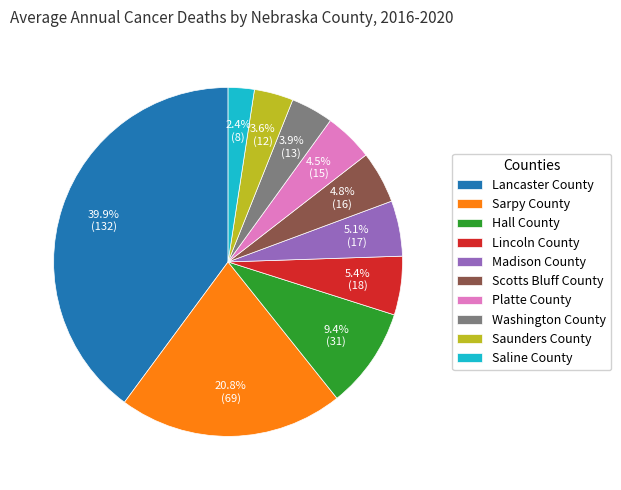

Combined, what portion of the pie is Saline County and Hall County?

11.8%